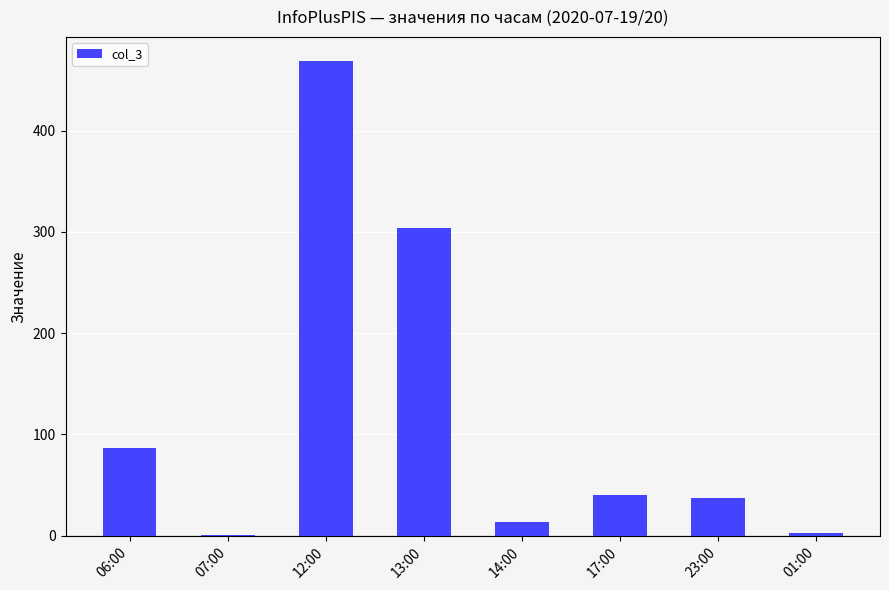

Which has a higher value, 13:00 or 12:00?

12:00